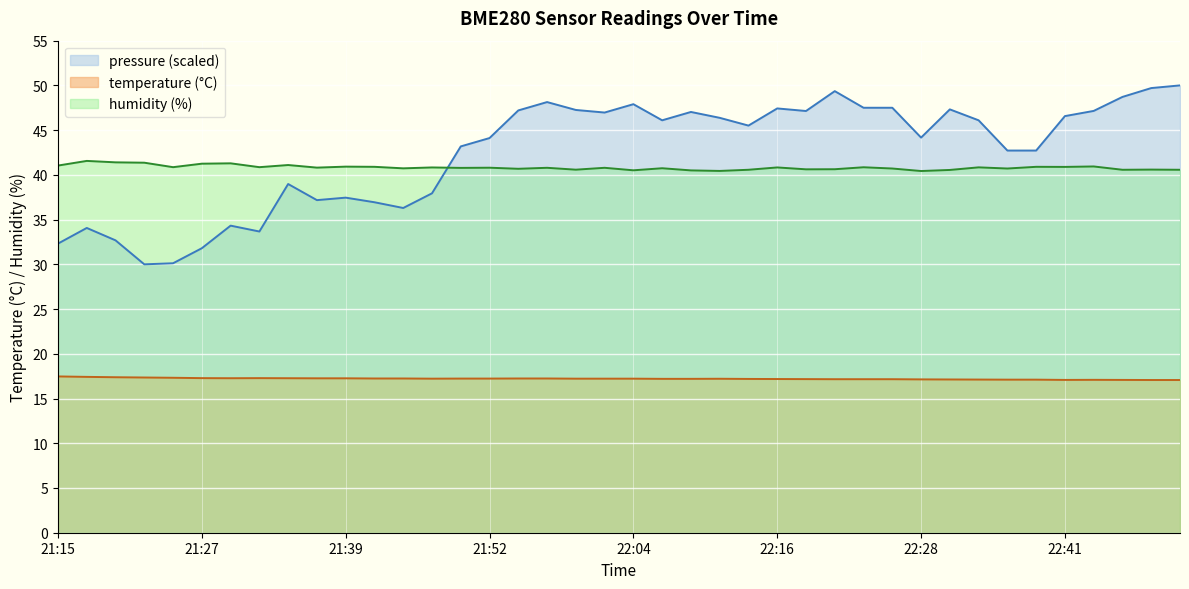

Read the pressure value at 21:54.

47.2